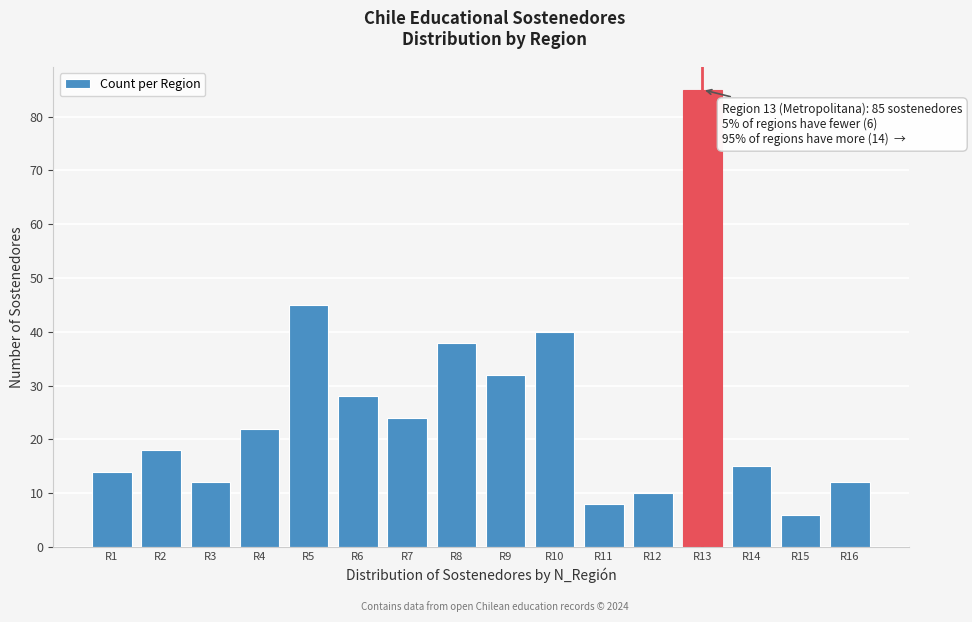

Reading right to left, extract all data points from this chart.

12	6	15	85	10	8	40	32	38	24	28	45	22	12	18	14